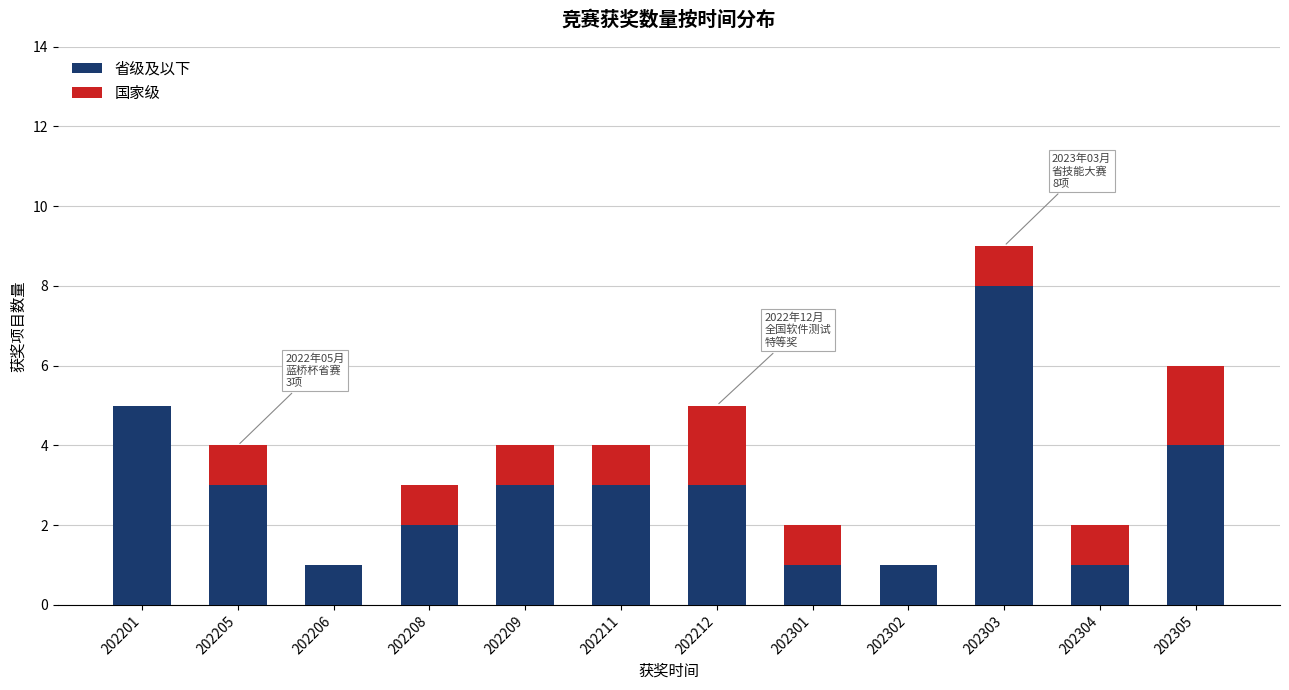

Reading left to right, transcribe the values for 省级及以下.

202201=5	202205=3	202206=1	202208=2	202209=3	202211=3	202212=3	202301=1	202302=1	202303=8	202304=1	202305=4